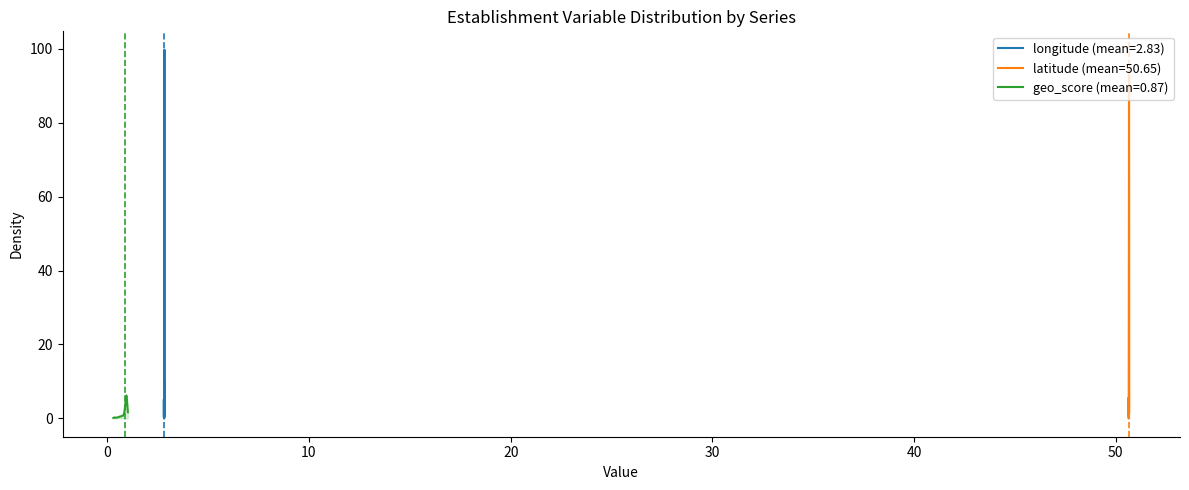

Which series changed the most between 15 and 32?

geo_score